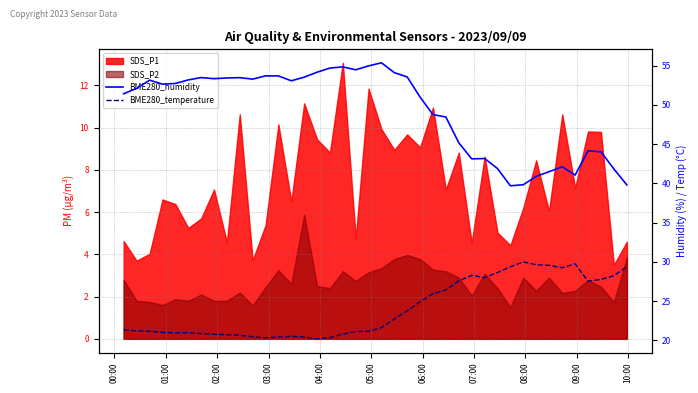

Does the chart have visible grid lines?

Yes